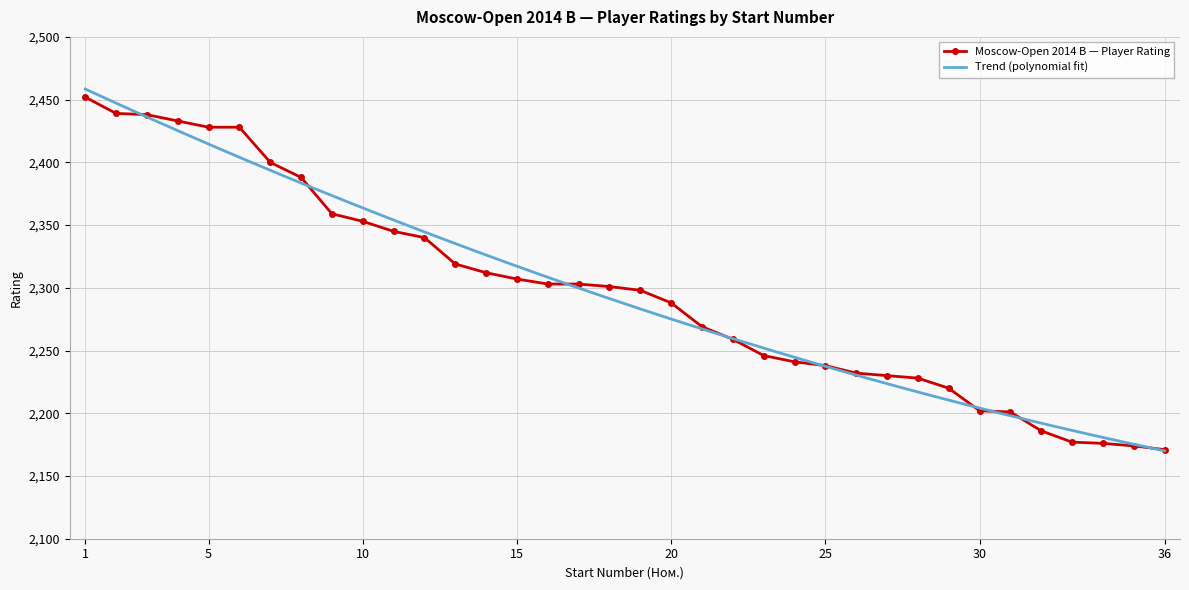

Which label corresponds to the smallest value in the chart?

36